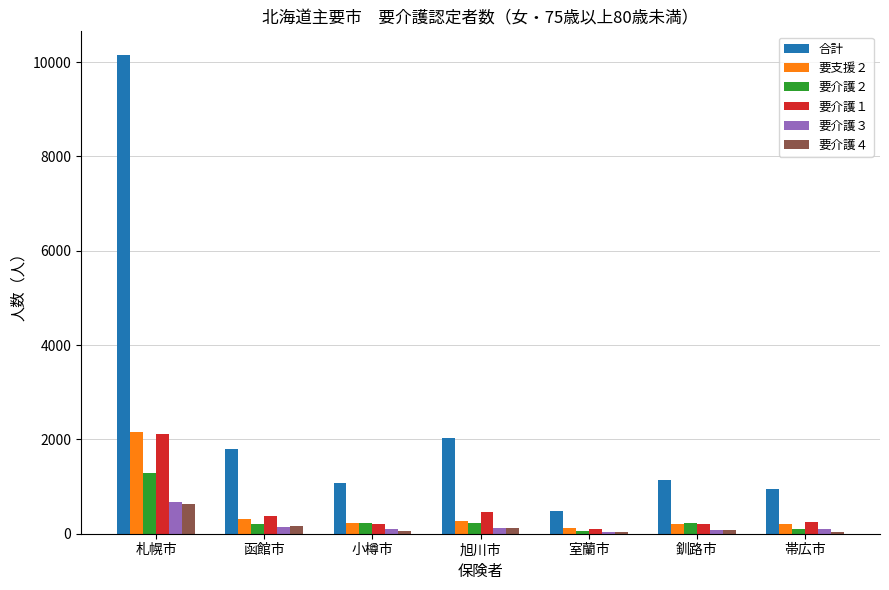

The 合計 series shows 2436 at 函館市. True or false?

False